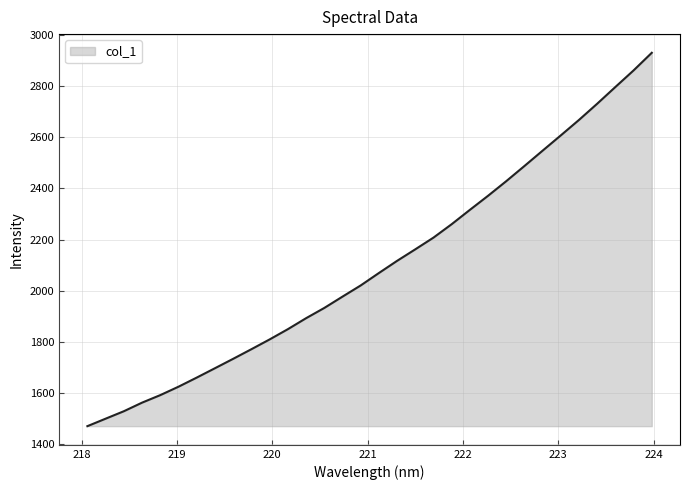

What is the difference between the maximum and minimum values?

1461.8